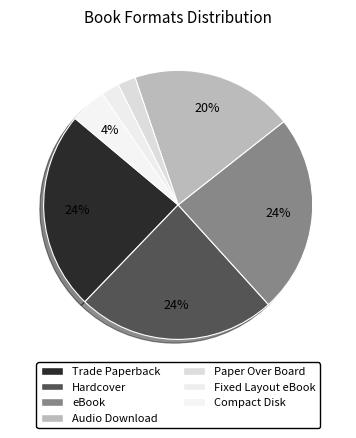

How many segments does this pie chart have?

7